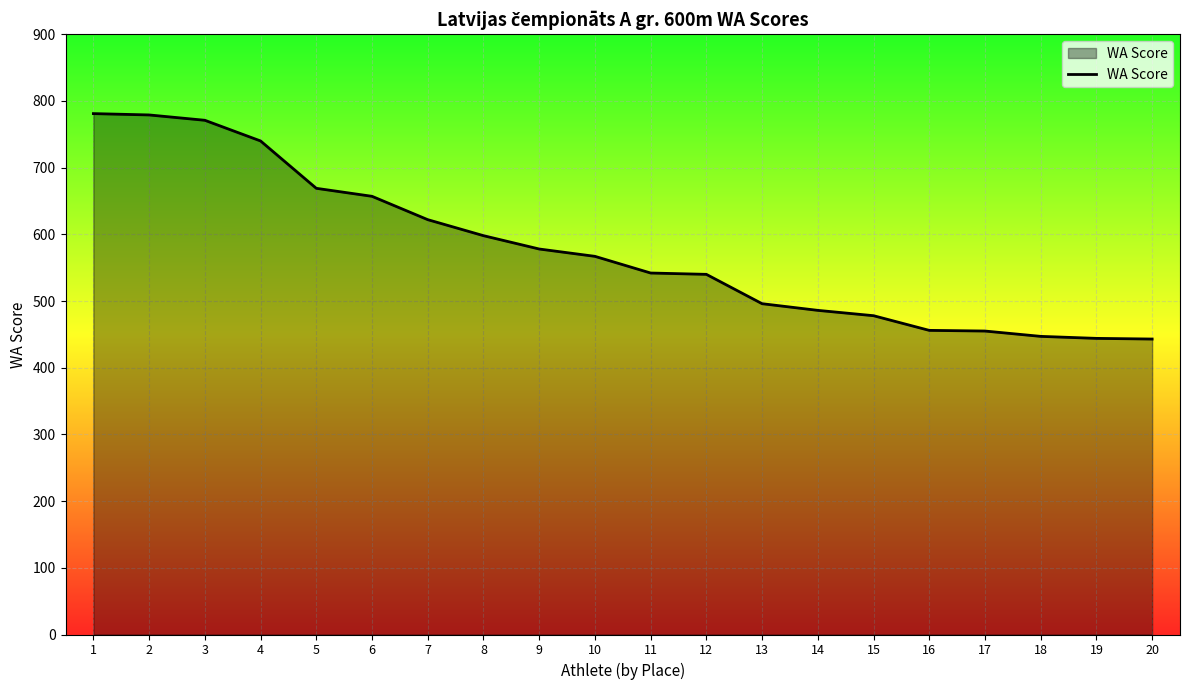

The chart shows a value of 199 at 16. True or false?

False